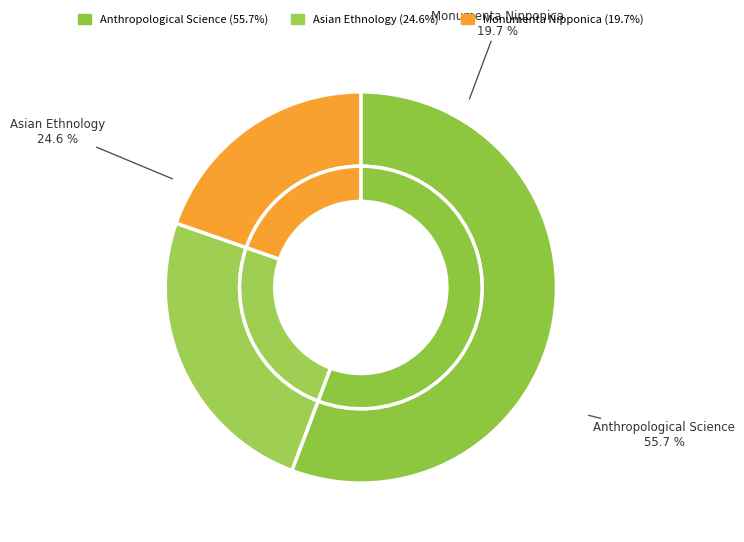

Does Anthropological Science represent more than half of the total?

Yes